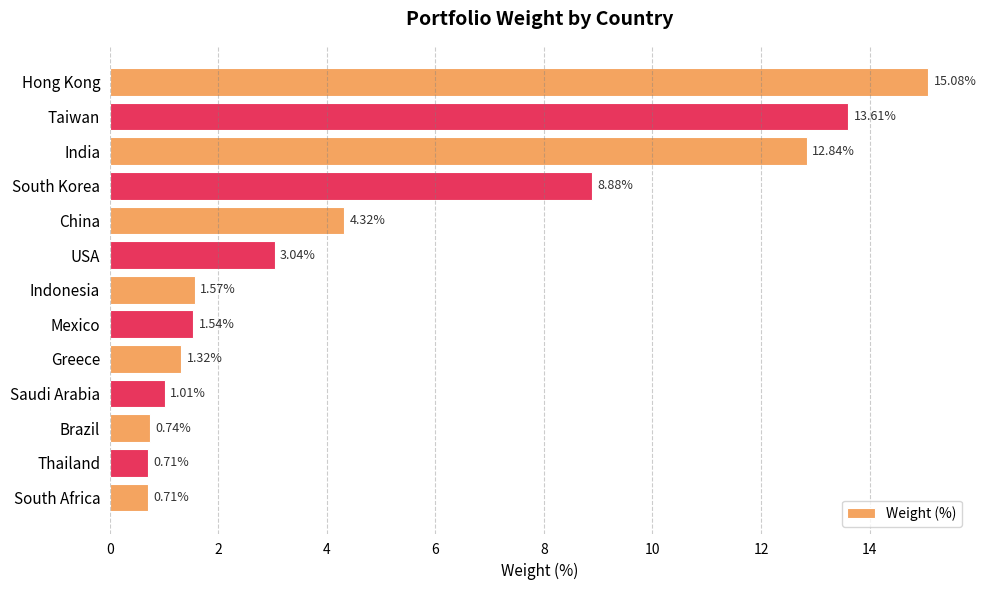

Where is the data nearest to the value 7?

South Korea